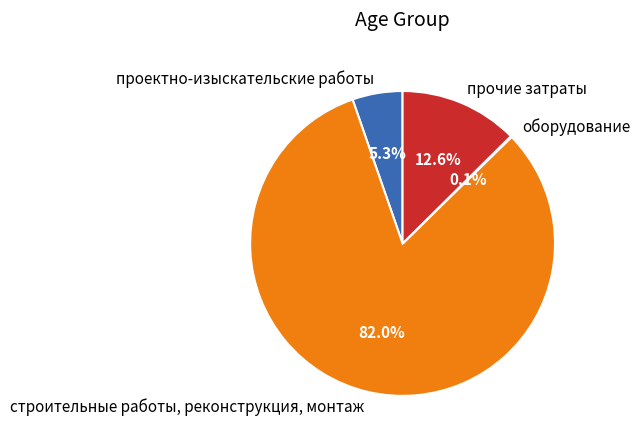

What percentage is the проектно-изыскательские работы slice, to the nearest percent?

5%